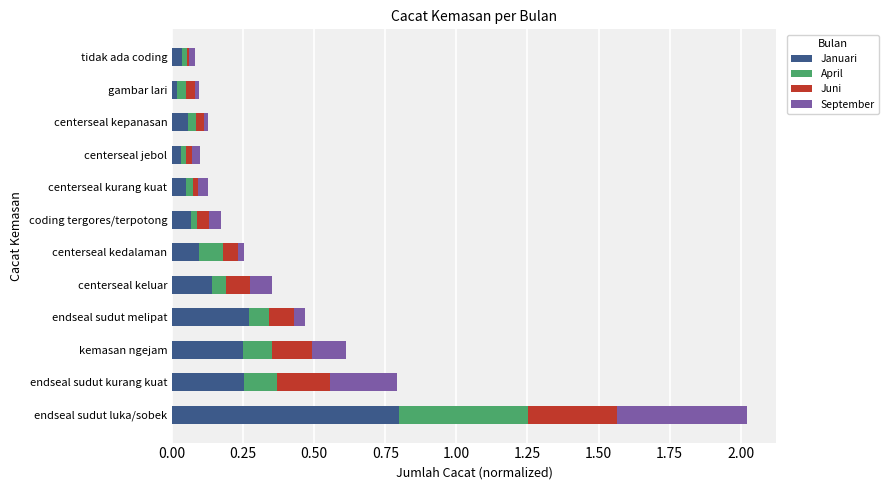

At which category is the sum across all series the highest?

endseal sudut luka/sobek